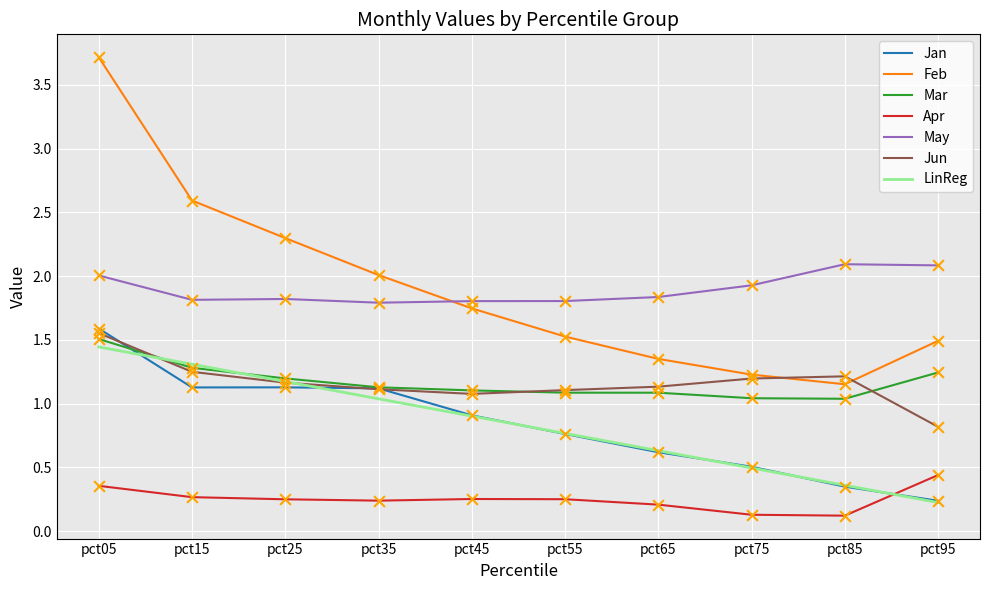

Which series has the widest spread of values?

Feb